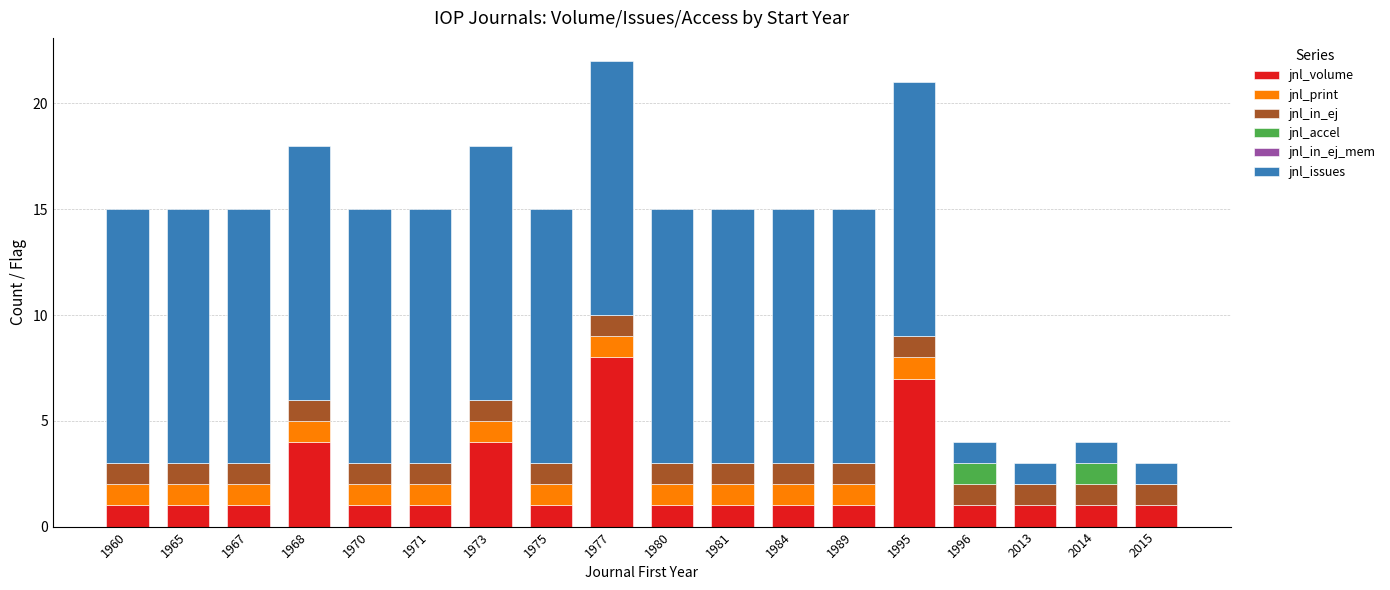

The jnl_volume series shows 1 at 1981. True or false?

True